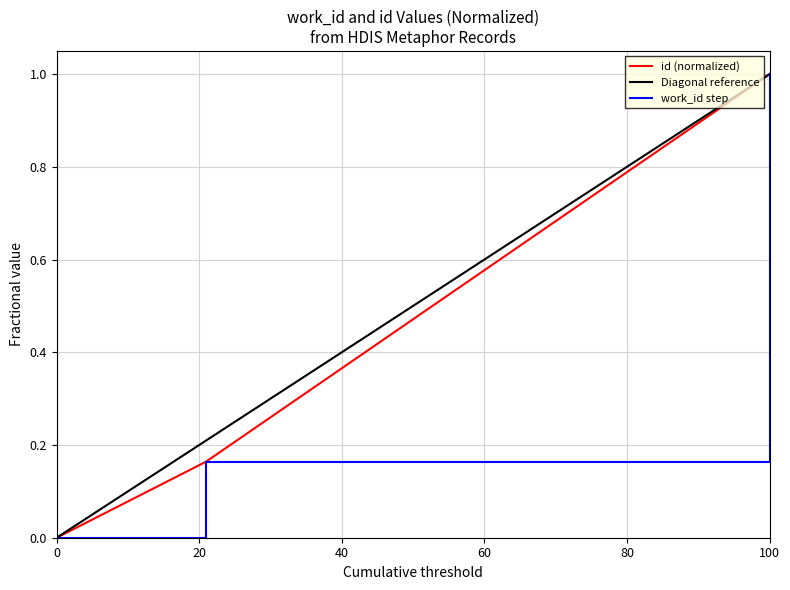

The id (normalized) series shows 1.0 at 100. True or false?

True